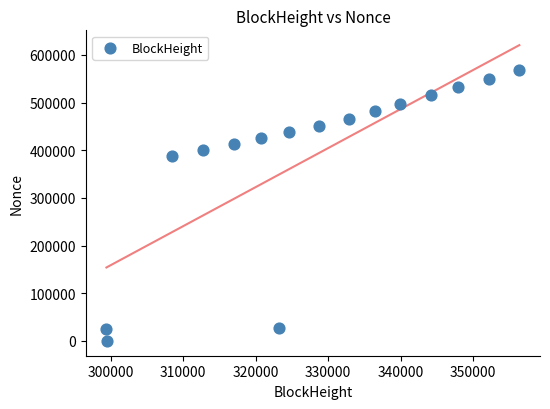

What is the range of X values (max minus min)?

56966